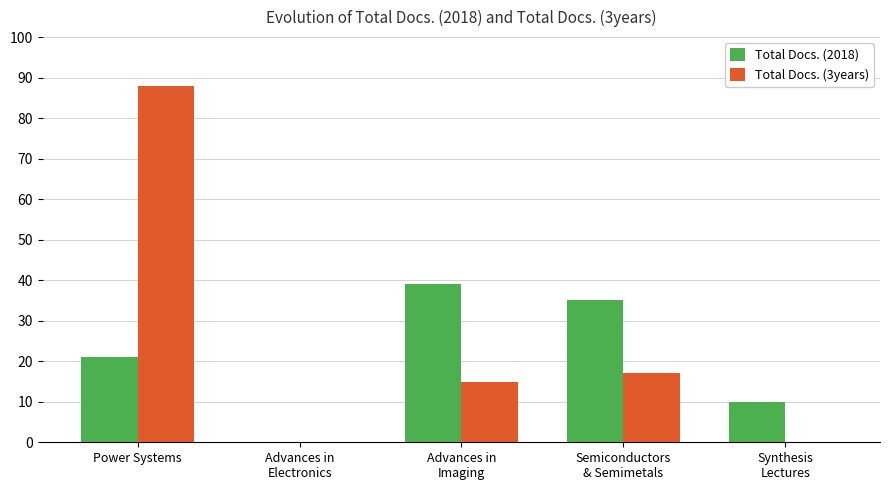

Does the chart contain stacked bars?

No